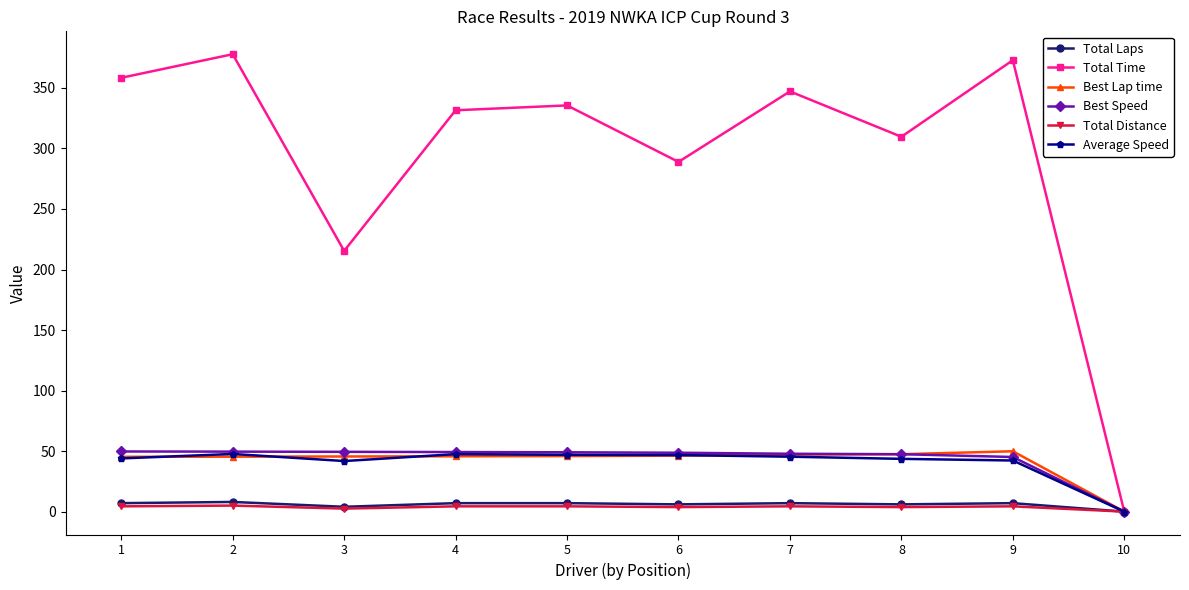

Which series changed the most between 3 and 8?

Total Time